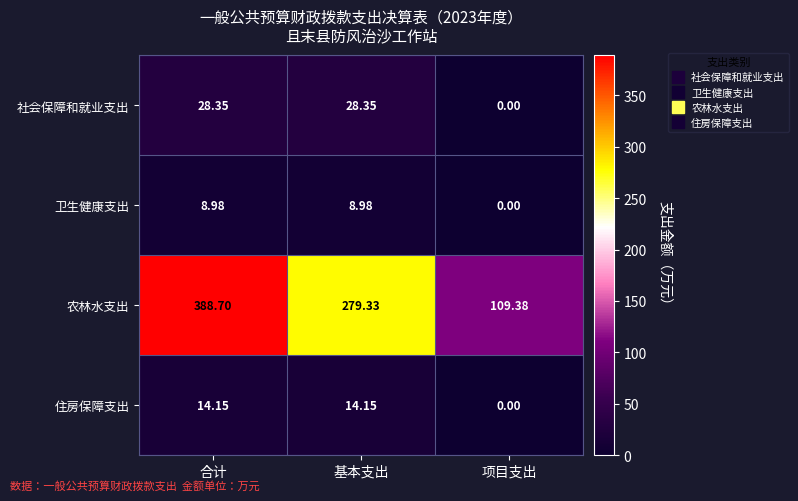

Count the number of categories in the chart.

3